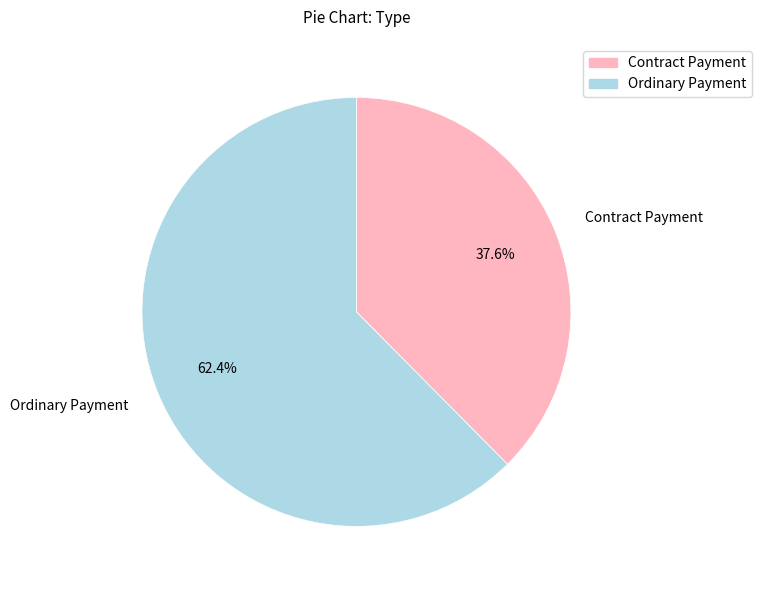

How much of the chart is everything except Contract Payment?

62.4%